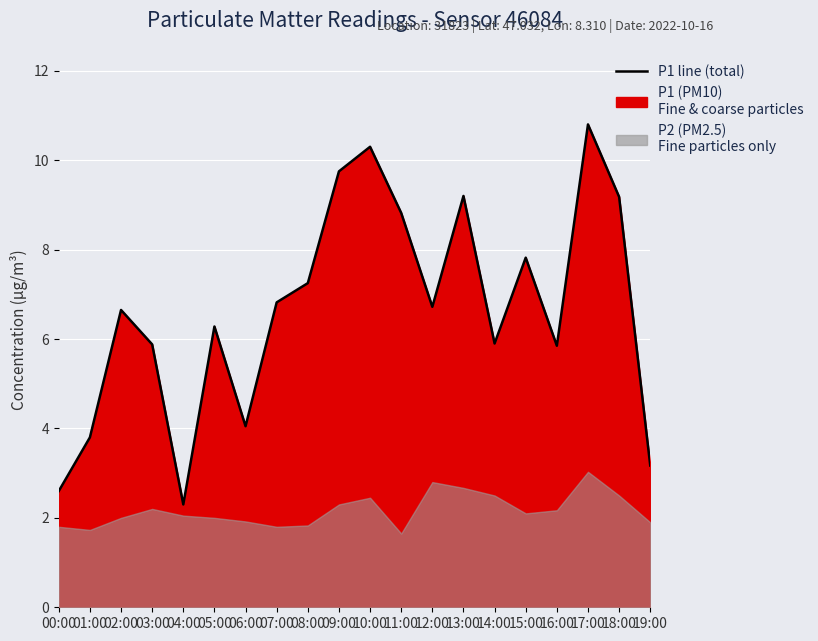

Which category has the lowest value across all series?

04:00